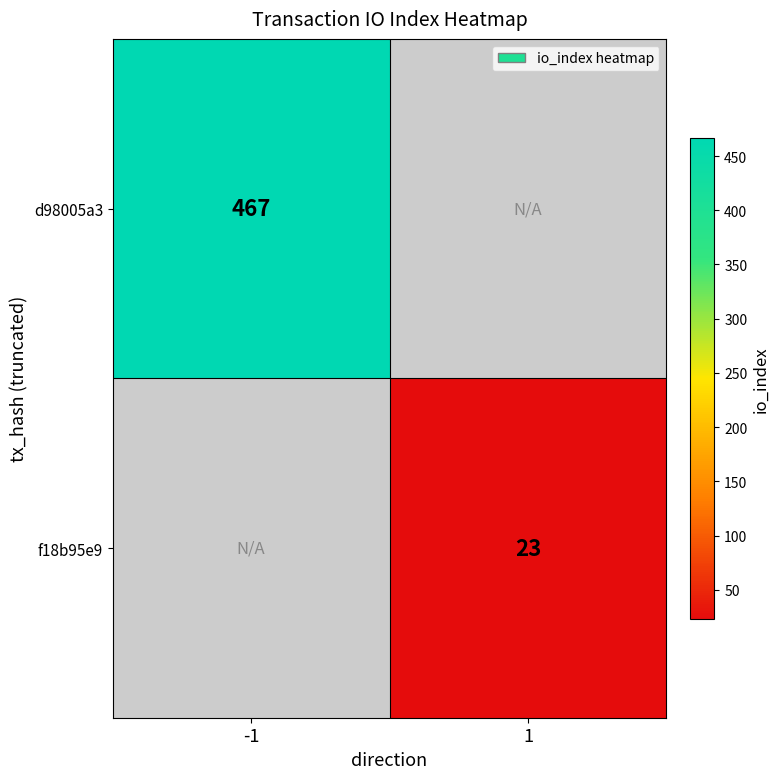

Is it true that f18b95e9 equals 9 at 1?

False